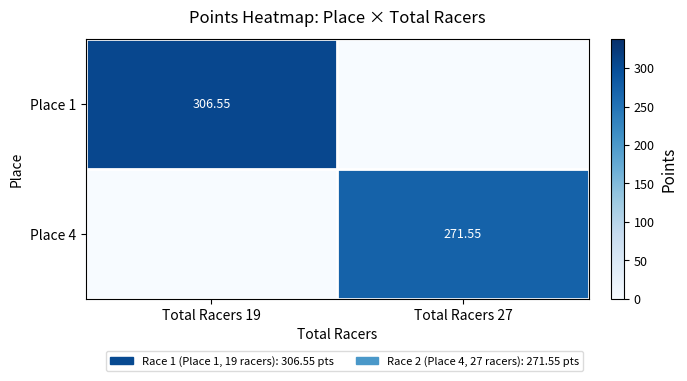

Rank the series by their maximum value, from highest to lowest.

Place 1, Place 4